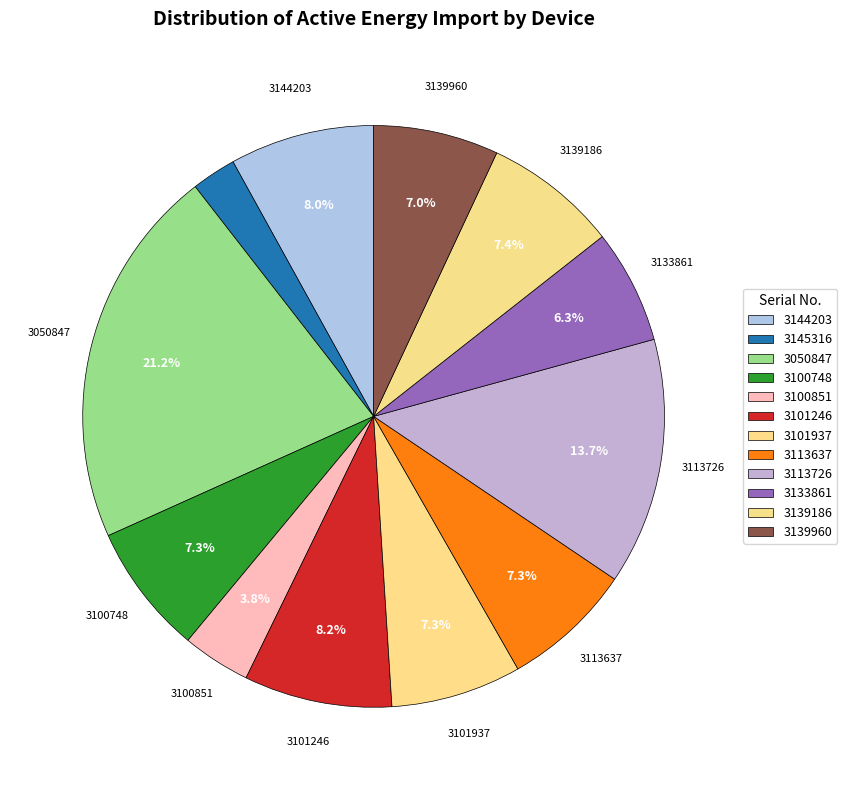

Which category has the biggest portion of the pie?

3050847